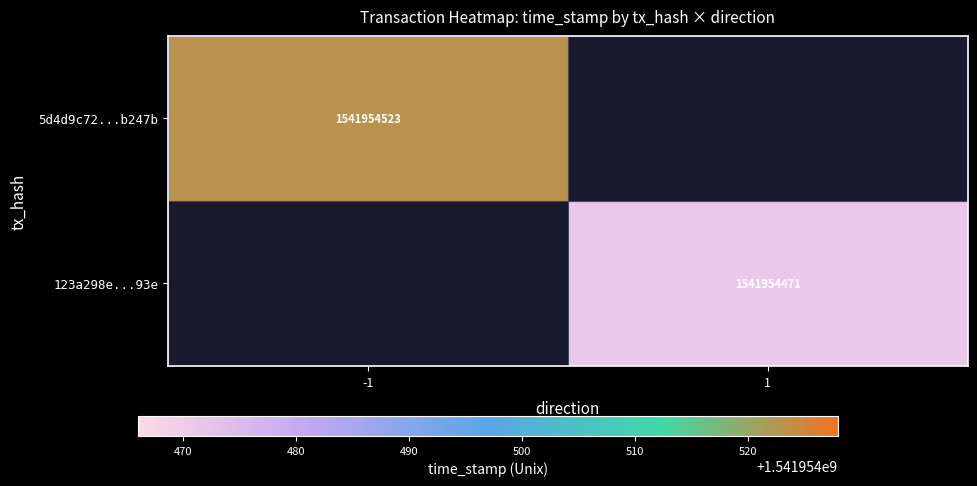

True or false: 123a298efe812677bb5162349add89bf5a5e93e has a value of 1 at 0.

False